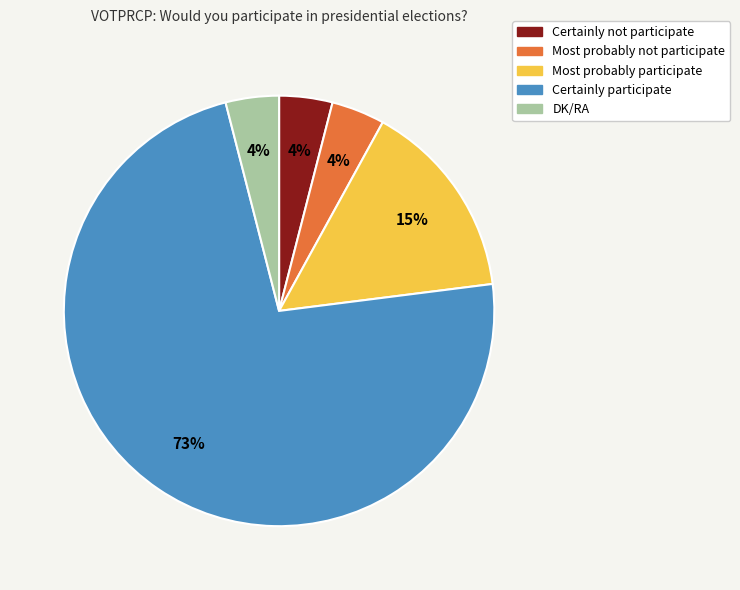

True or false: DK/RA accounts for 4% of the total.

True